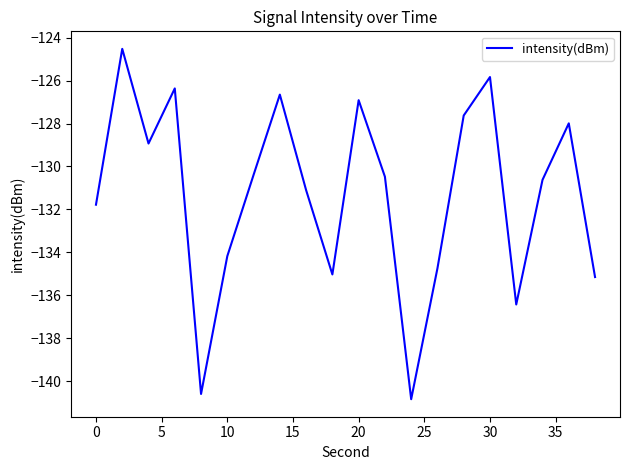

True or false: there are more than 0 points higher than both neighbors.

True